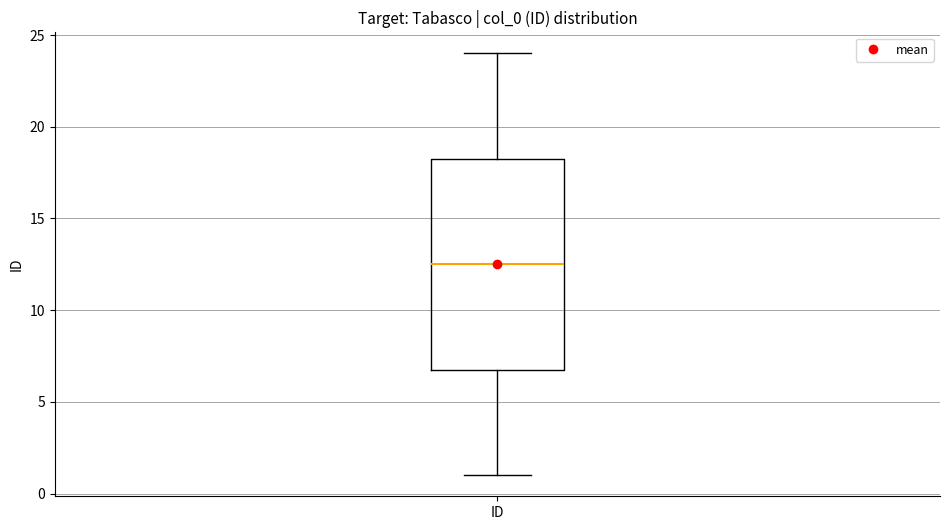

Transcribe this box plot: give where the median line is, the range the box spans, and where the two whiskers end, as read against the y-axis. The values are not printed on the chart, so give them approximately, as read against the axis.

median 12.5, box 7.0 to 18.5, whiskers 1.0 to 24.0